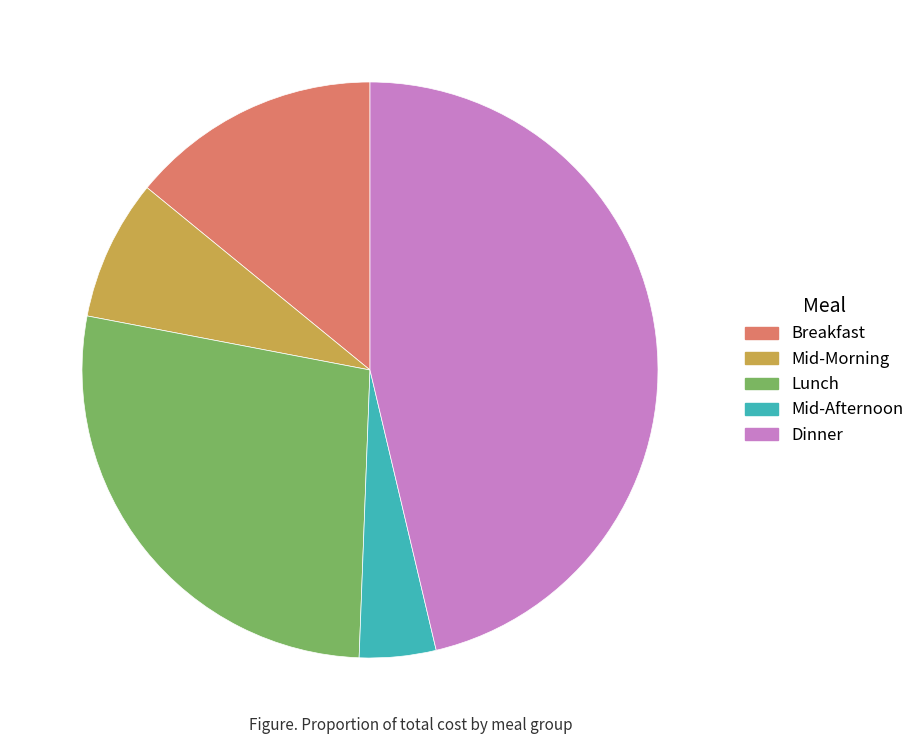

Does any single category account for the majority?

No